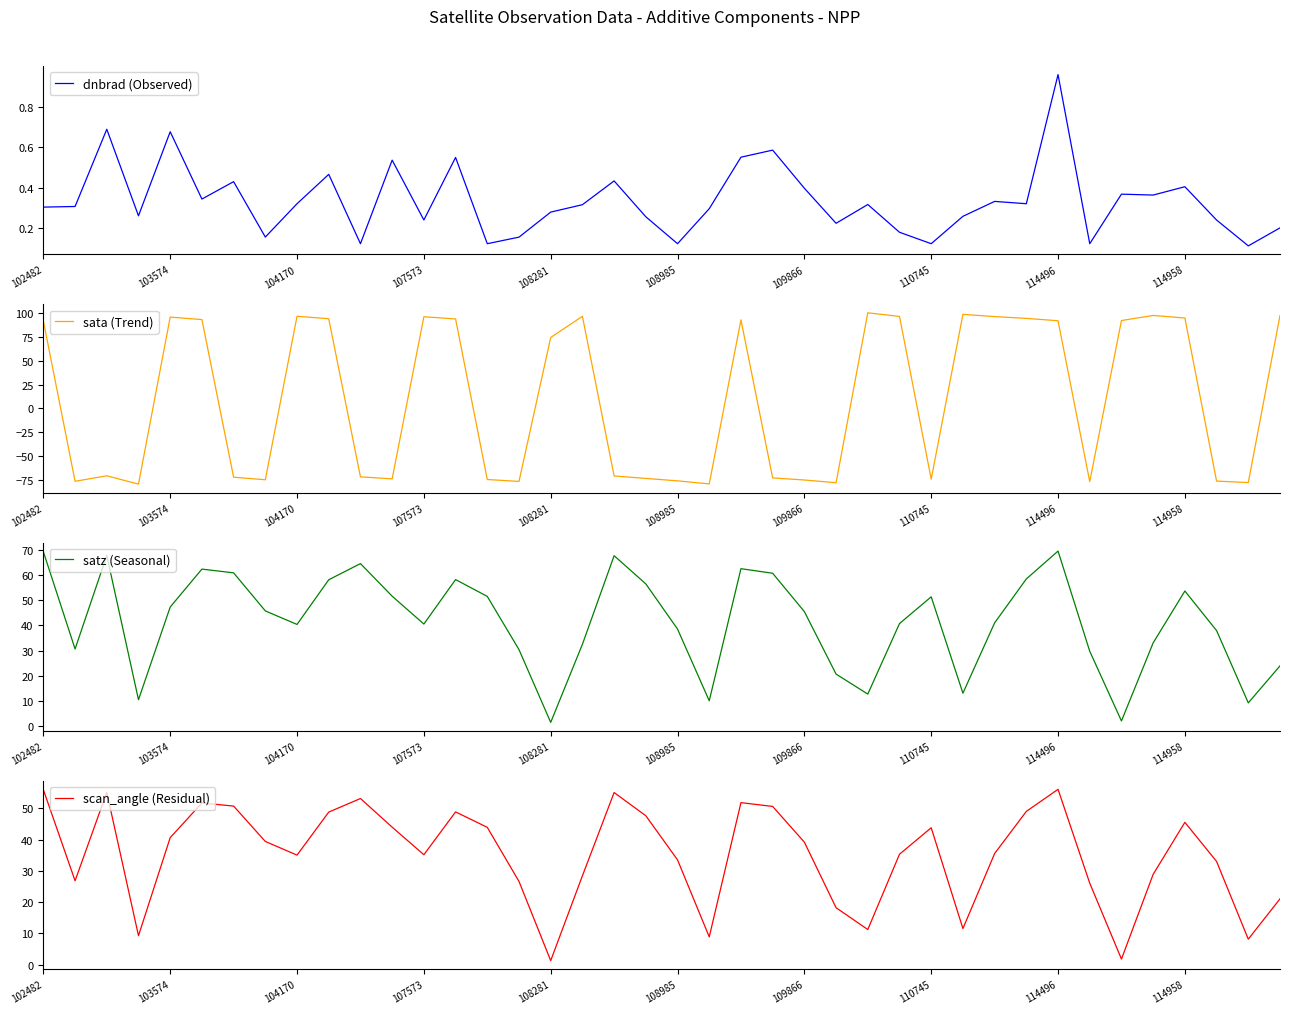

The value of sata (Trend) at 110745 is -74.3. True or false?

True